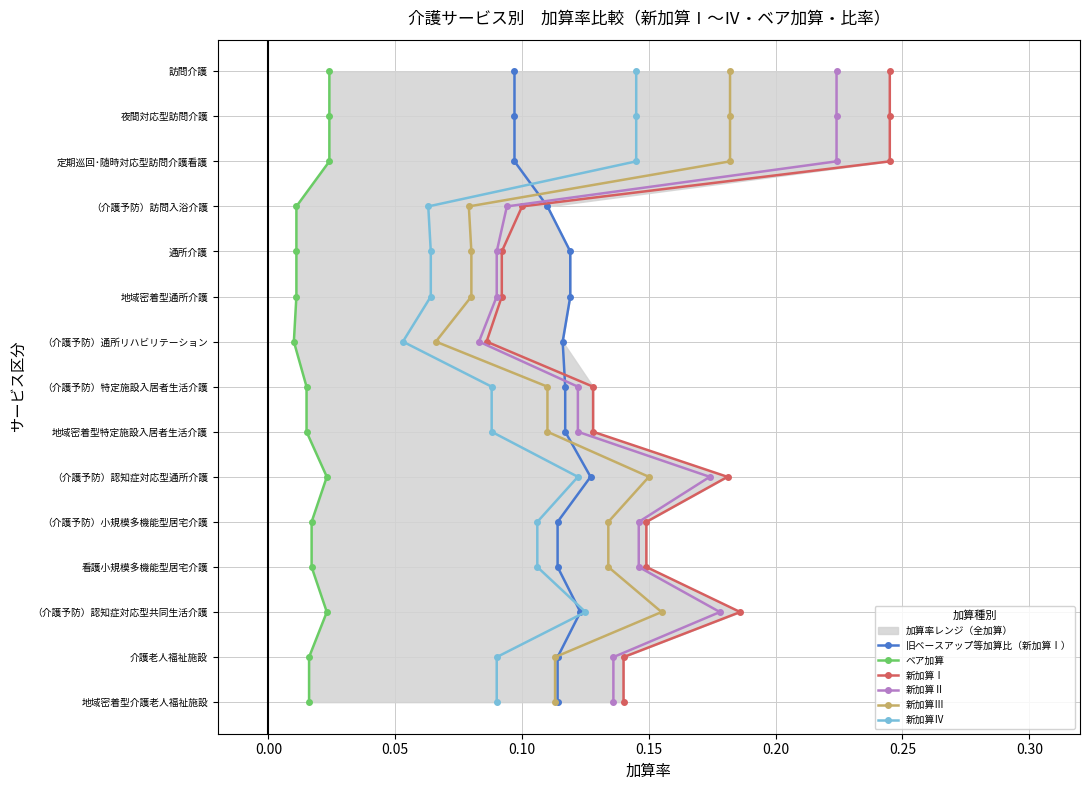

What is the approximate value of ベア加算 at 0.20?

5